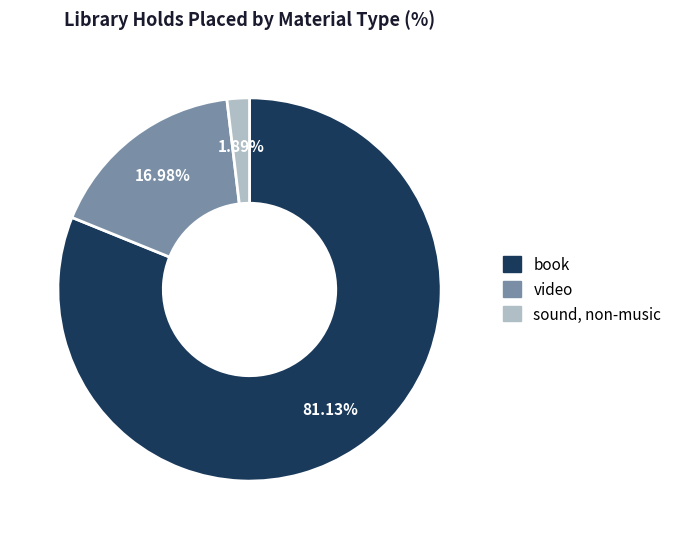

To the nearest percent, what is the combined percentage of sound, non-music and video?

19%